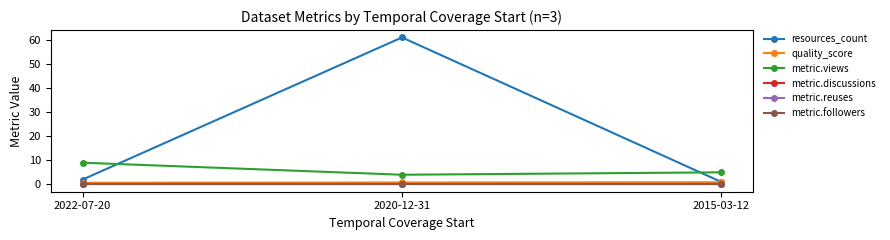

List the labels in order of quality_score value, smallest first.

2022-07-20, 2020-12-31, 2015-03-12